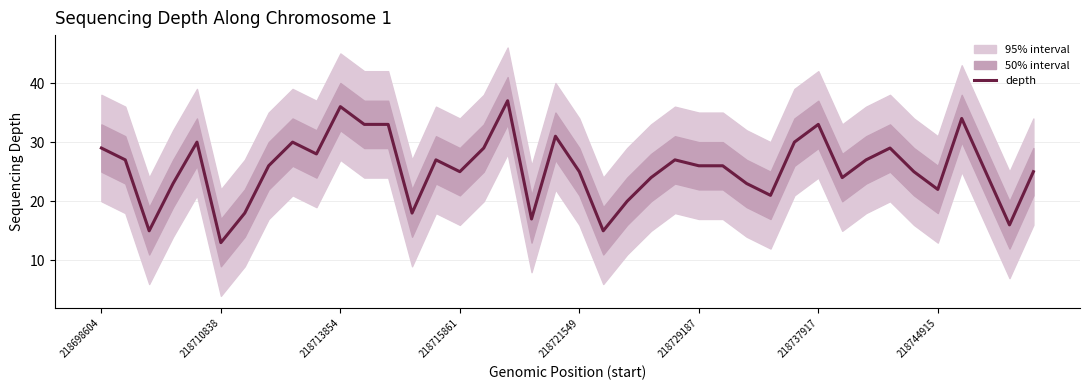

What is the minimum value for depth?

13